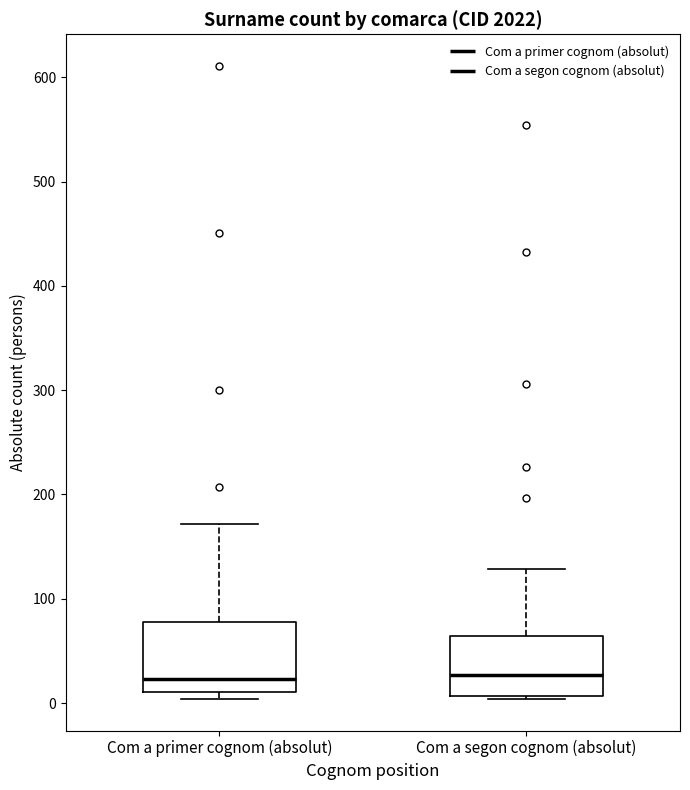

Which box is the tallest, from its lower edge to its upper edge?

Com a primer cognom (absolut)